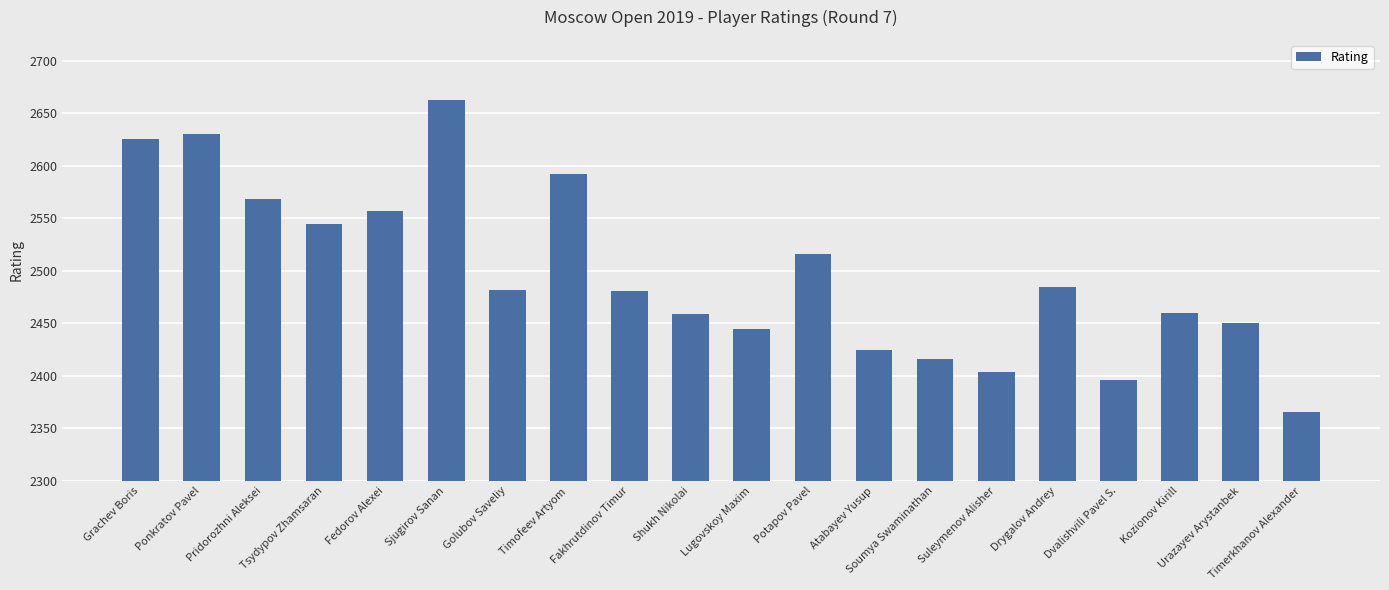

What is the difference between the values at Atabayev Yusup and Timerkhanov Alexander?

59